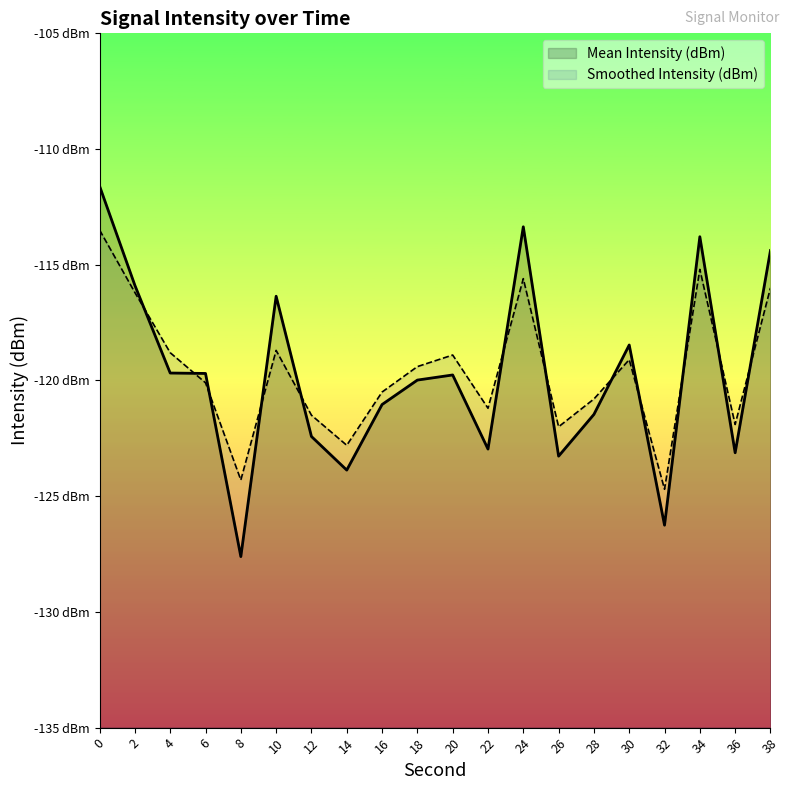

Where is the first local maximum for Mean Intensity (dBm)?

10